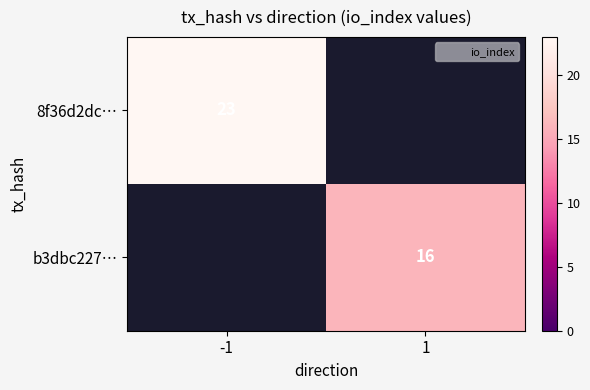

At how many categories does at least one series exceed 21?

1